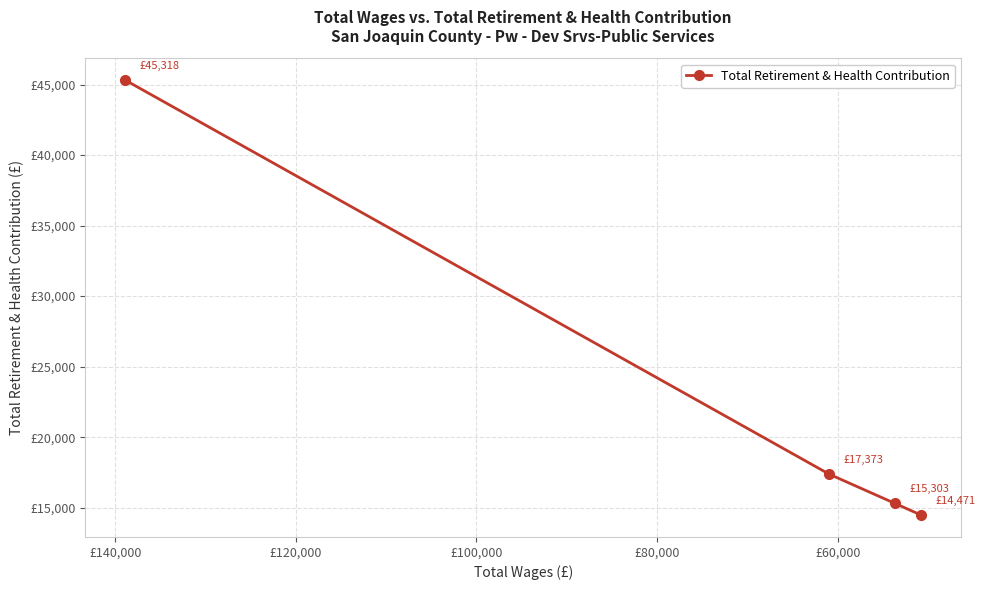

True or false: there are more than 0 points higher than both neighbors.

False